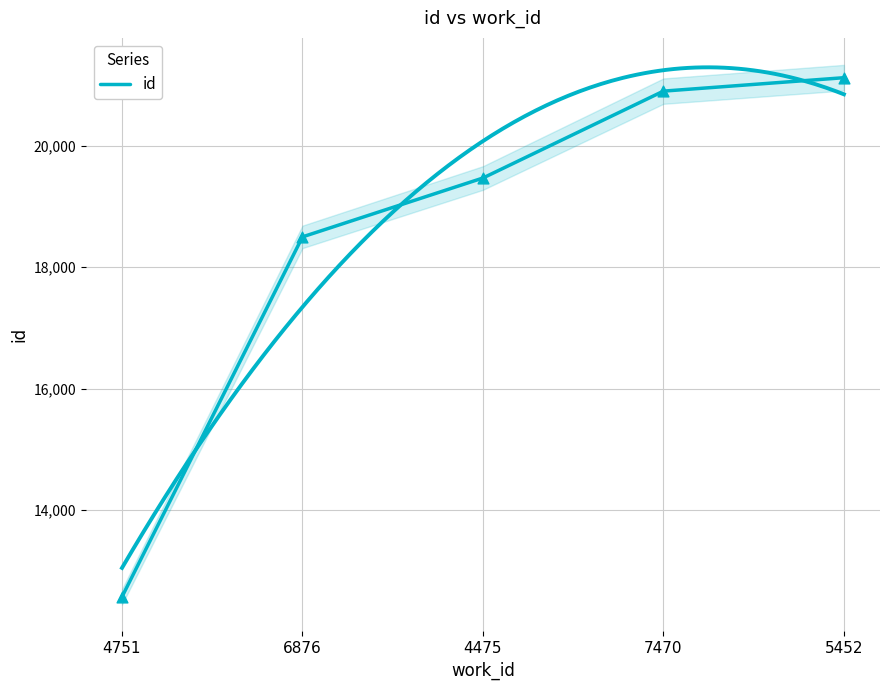

Approximately how many times larger is the value at 6876 compared to 7470?

0.9